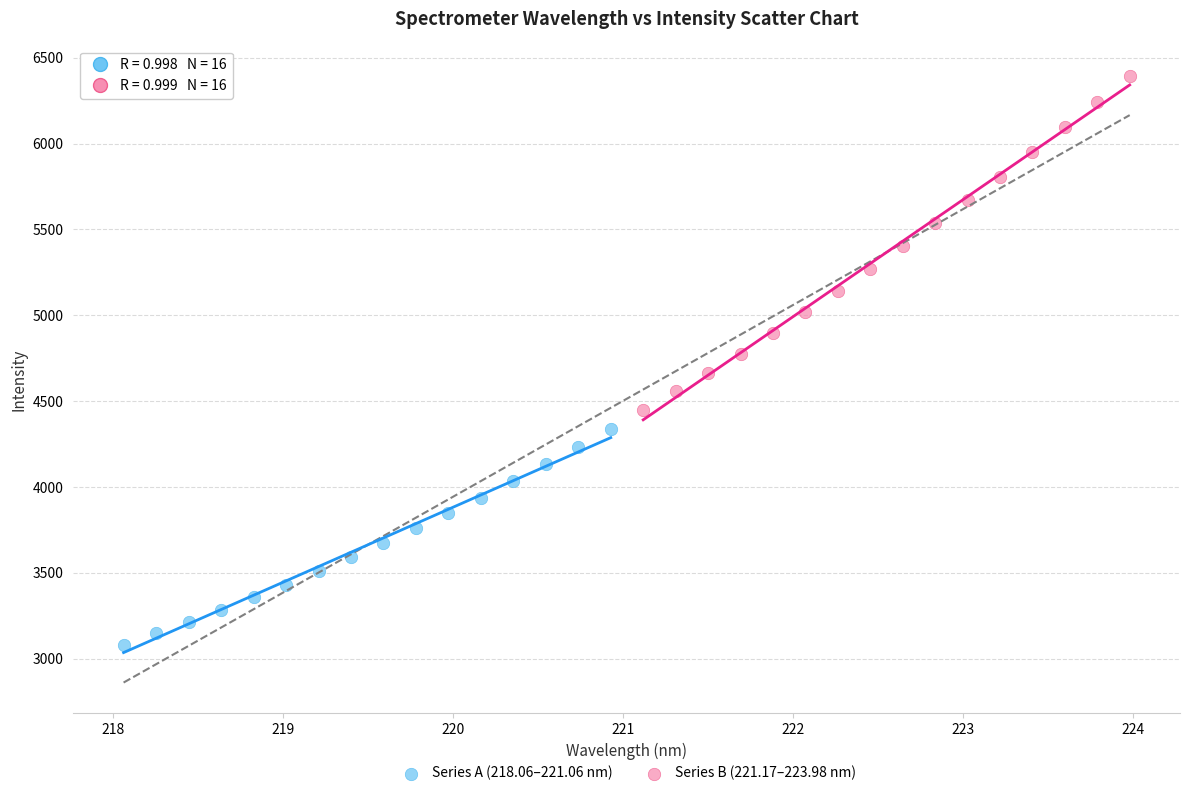

Which series contains the highest Y value?

Series B (221.17–223.98 nm)